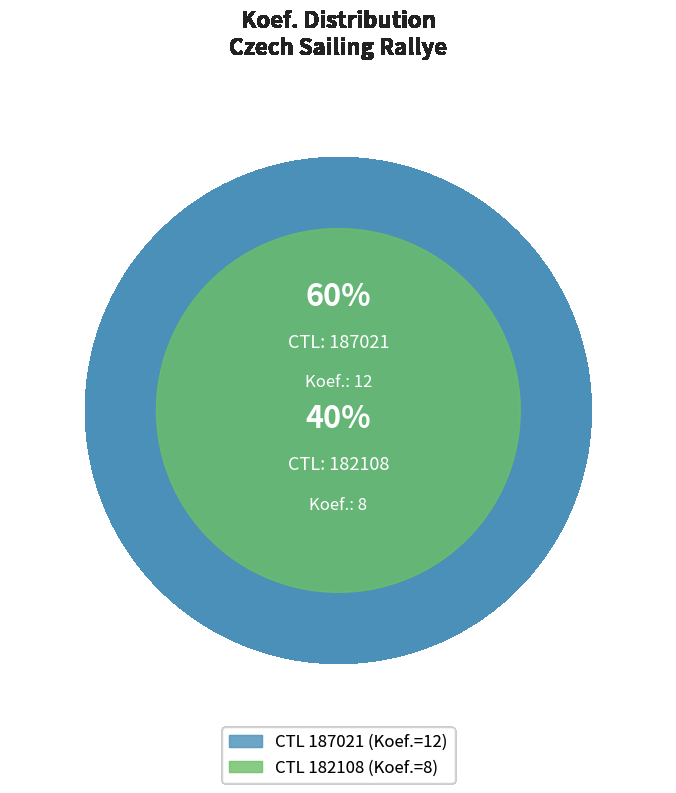

Is there any slice that represents more than half of the pie?

Yes